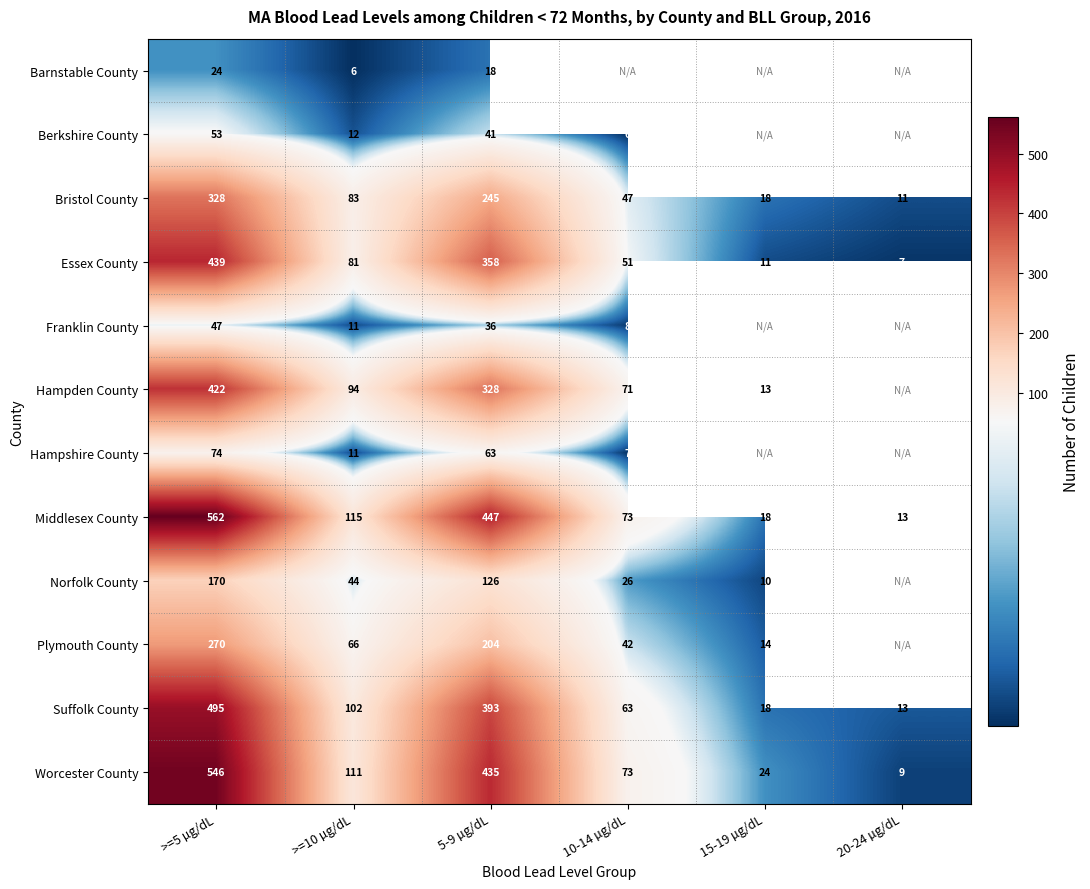

At which category does the chart reach its minimum across all series?

>=10 µg/dL